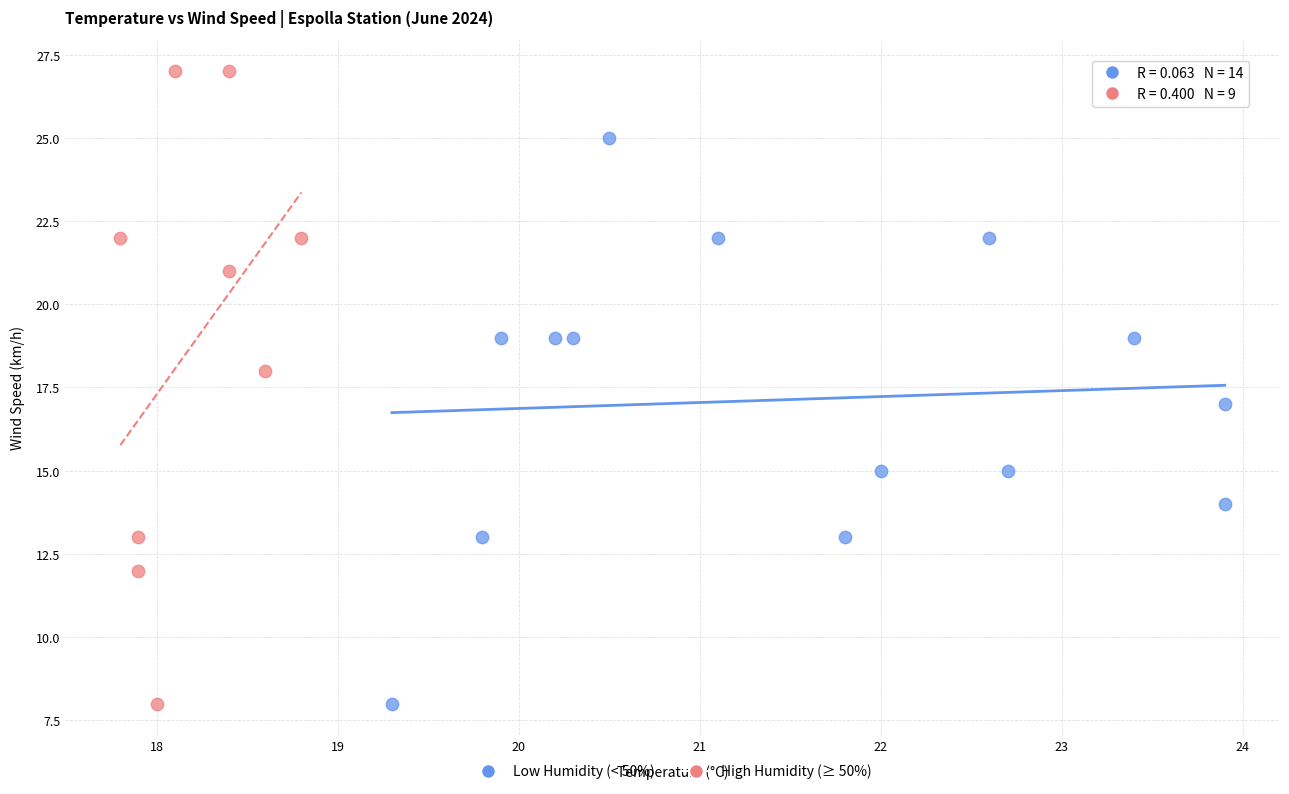

Which series has the largest Y range (max minus min)?

High Humidity (≥ 50%)